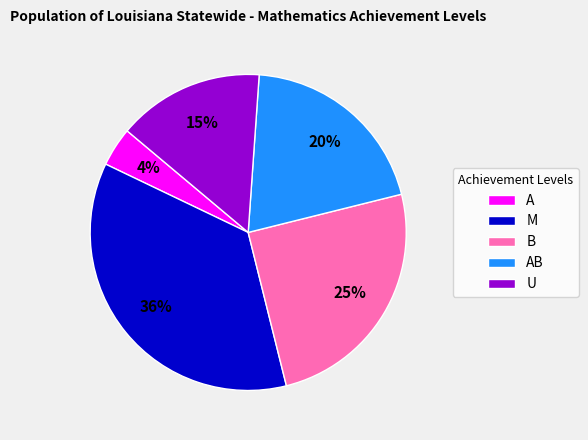

To the nearest percent, what percentage of the pie is U?

15%